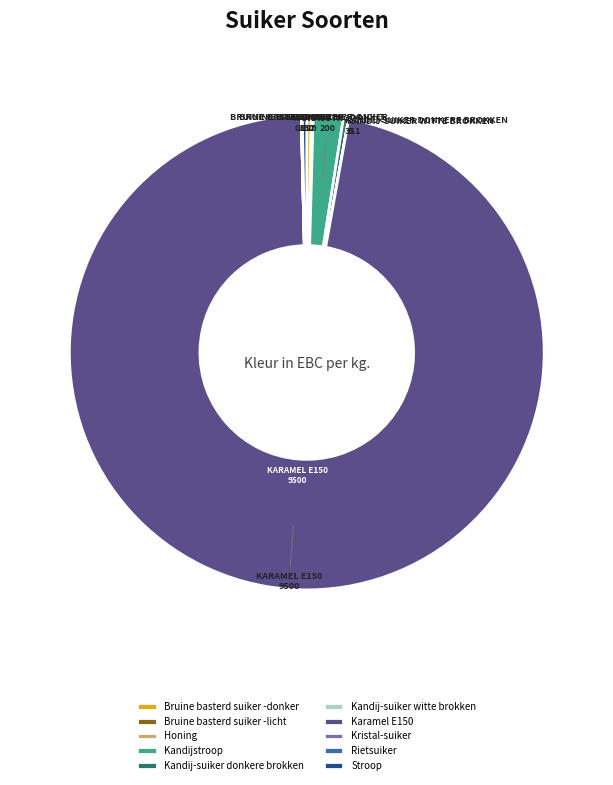

Which category accounts for the majority?

Karamel E150